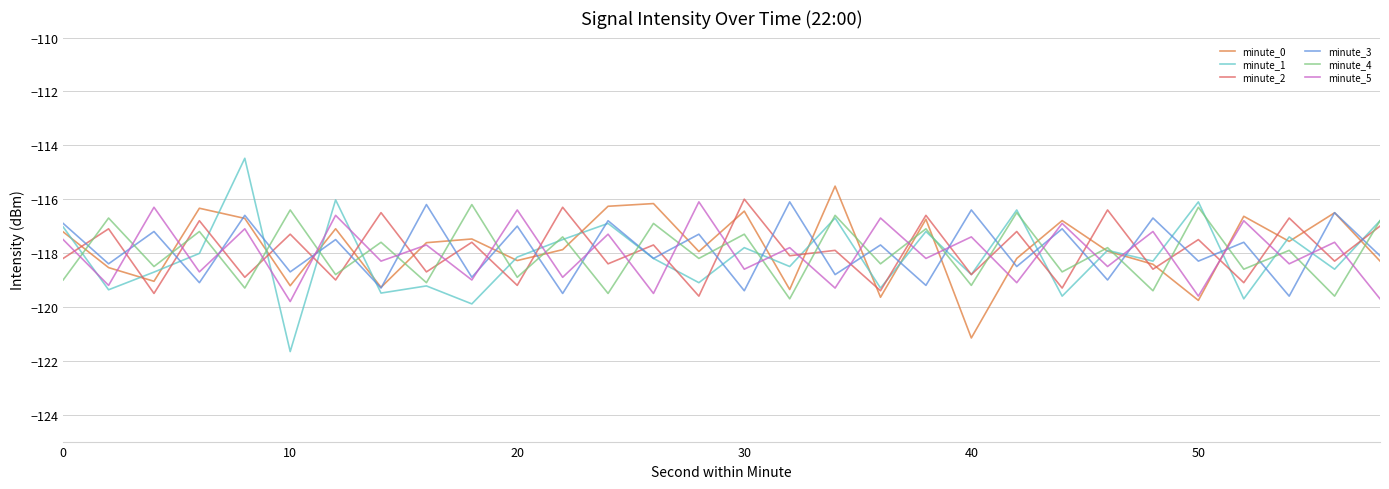

Which series has the largest range (max minus min)?

minute_1